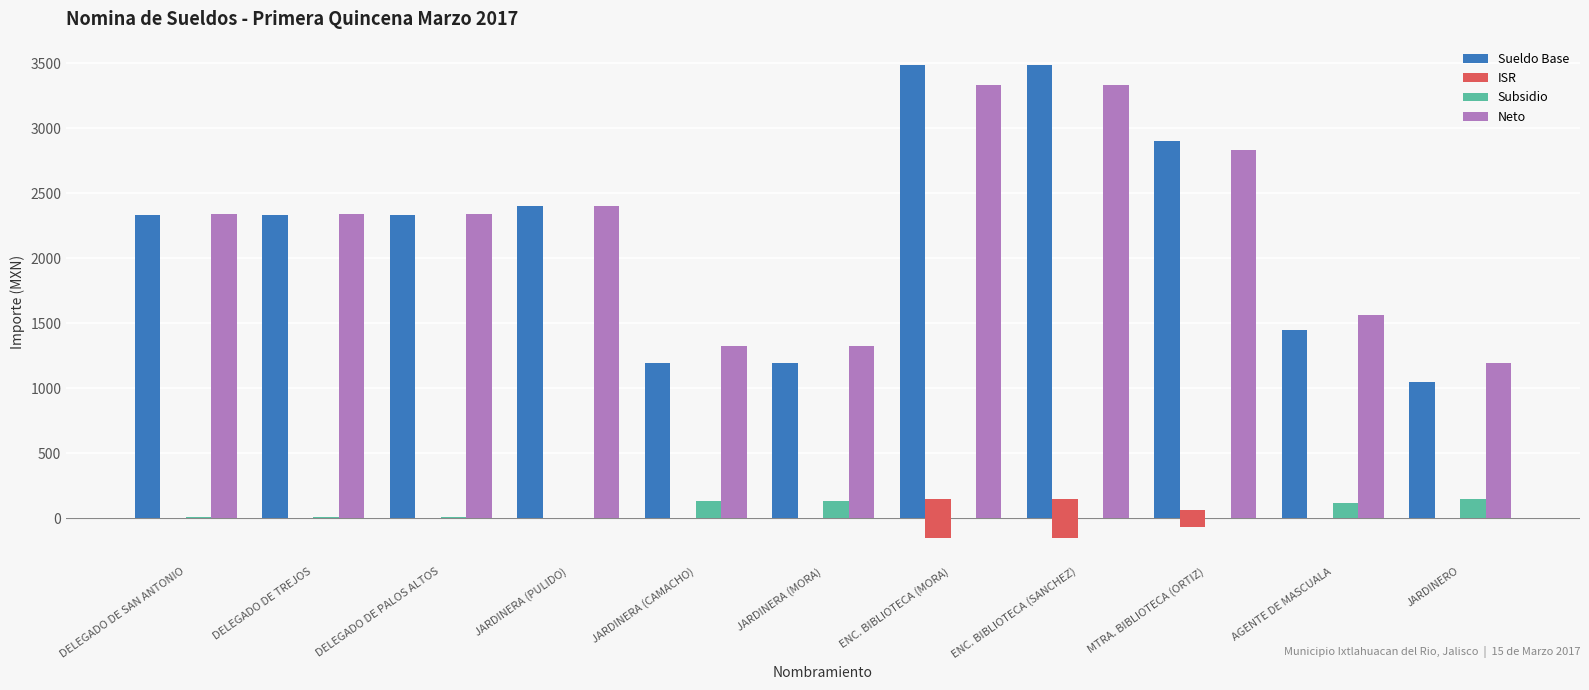

What is the sum of the Neto values at DELEGADO DE PALOS ALTOS and ENC. BIBLIOTECA (MORA)?

5674.9